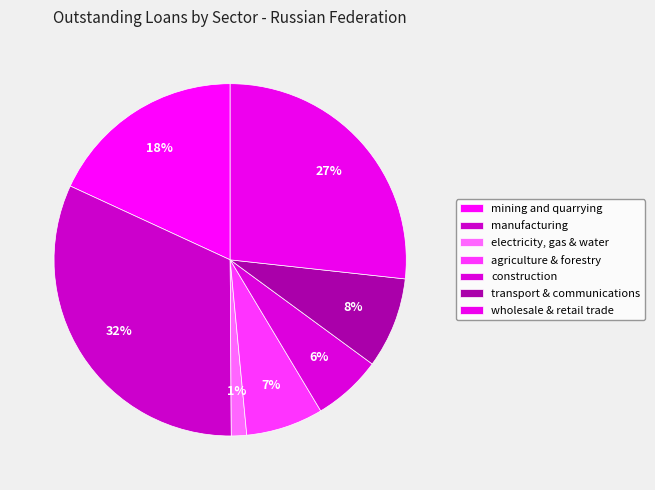

How many segments does this pie chart have?

7